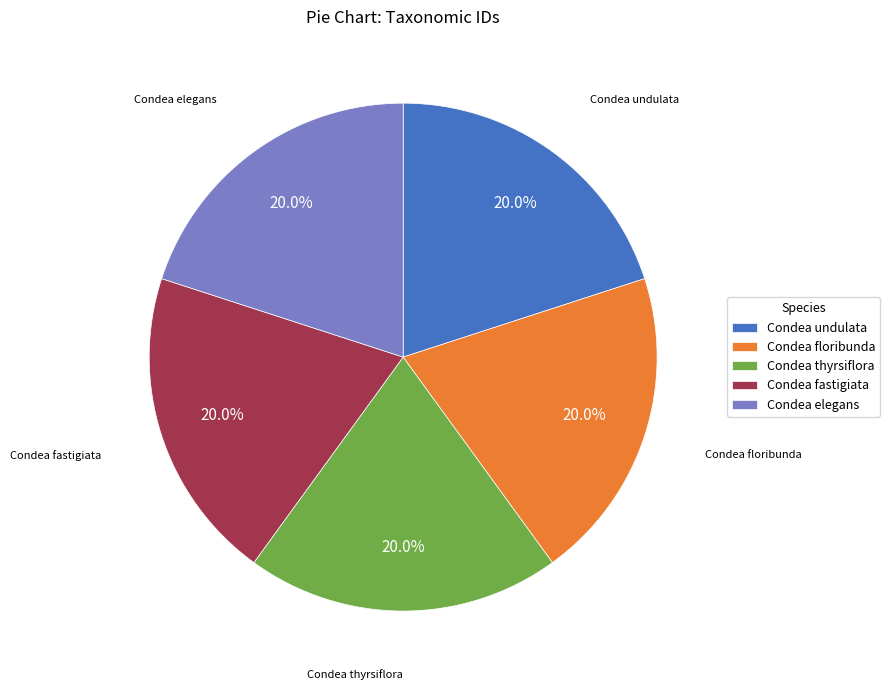

How many slices are in this pie chart?

5